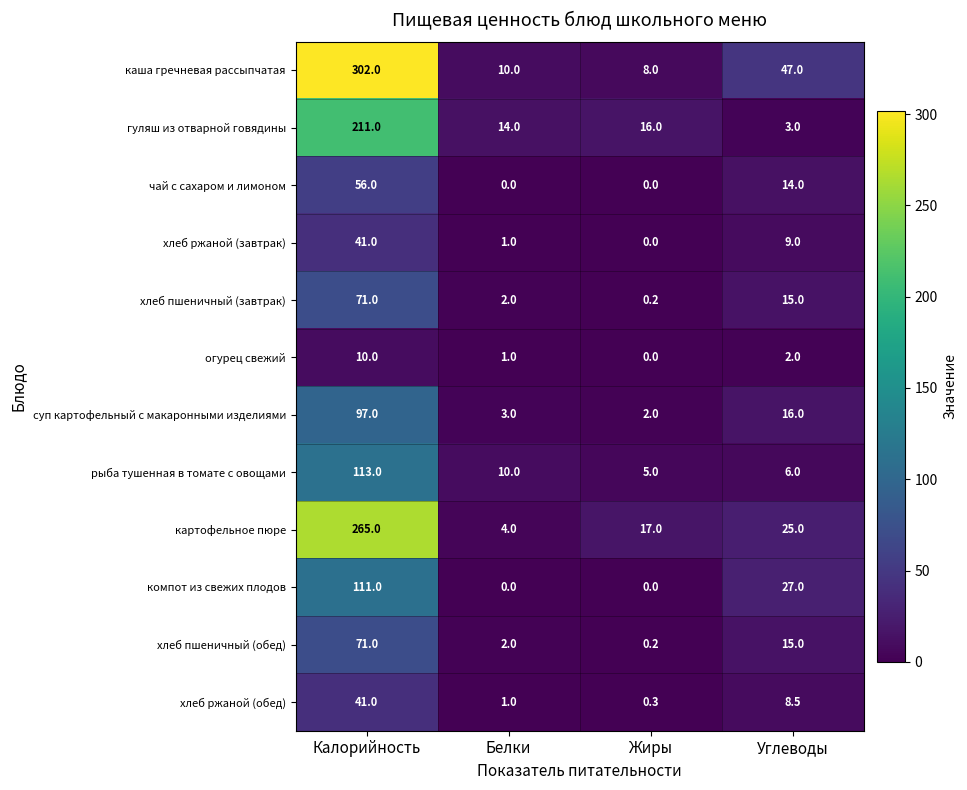

Which series has the largest total across all categories?

каша гречневая рассыпчатая